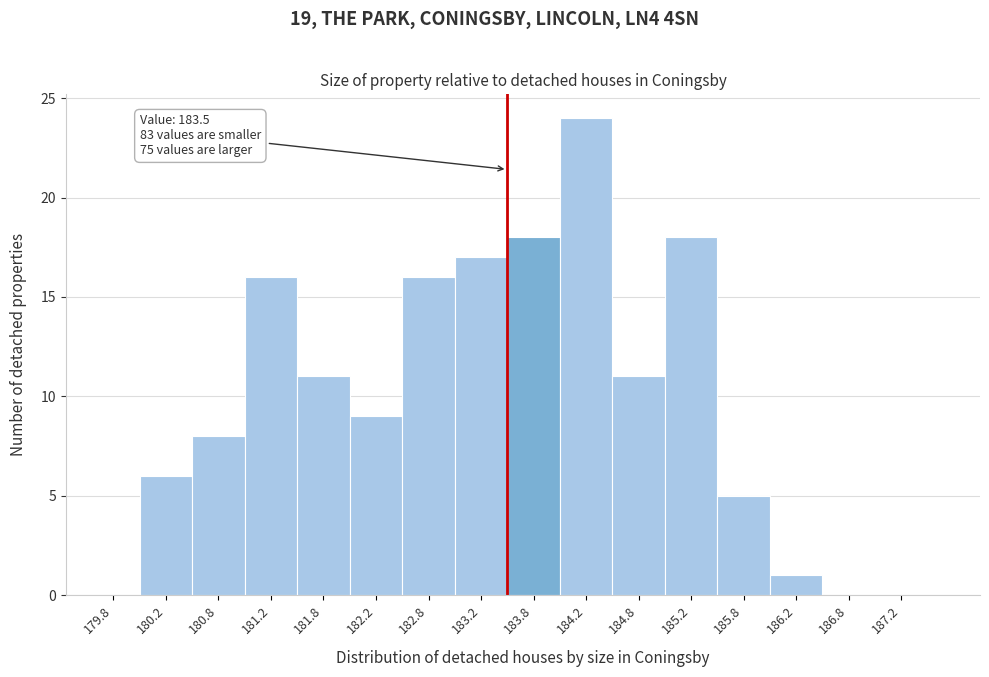

Over which range of the x-axis is the bar tallest?

184.0 to 184.5